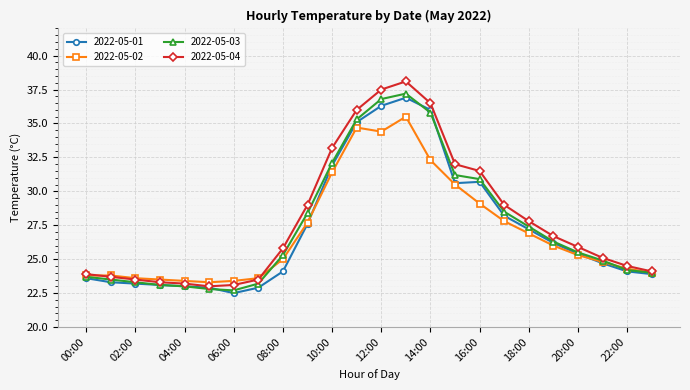

What is the minimum value shown in the chart?

22.5